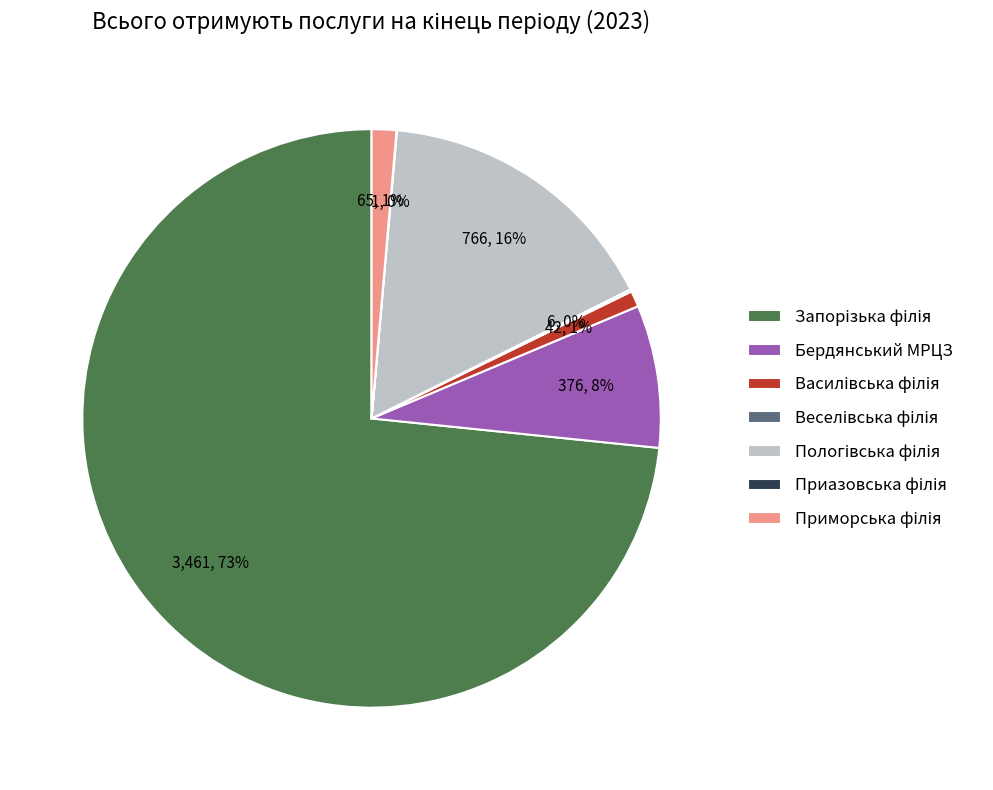

Is it true that Бердянський МРЦЗ is 1% of the pie?

False